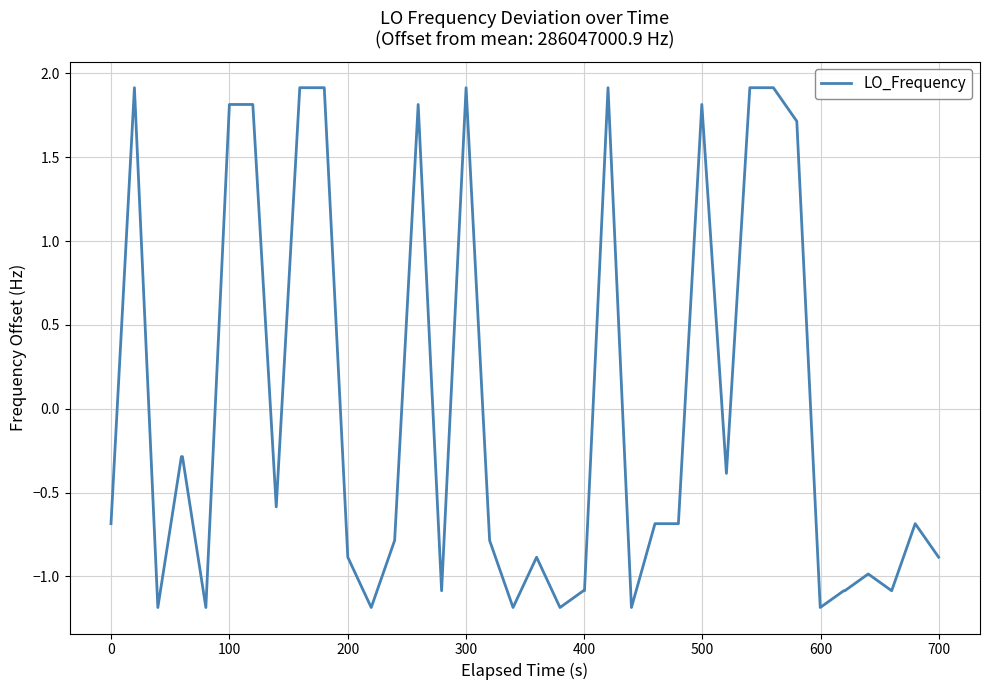

What is the minimum value shown in the chart?

-1.2